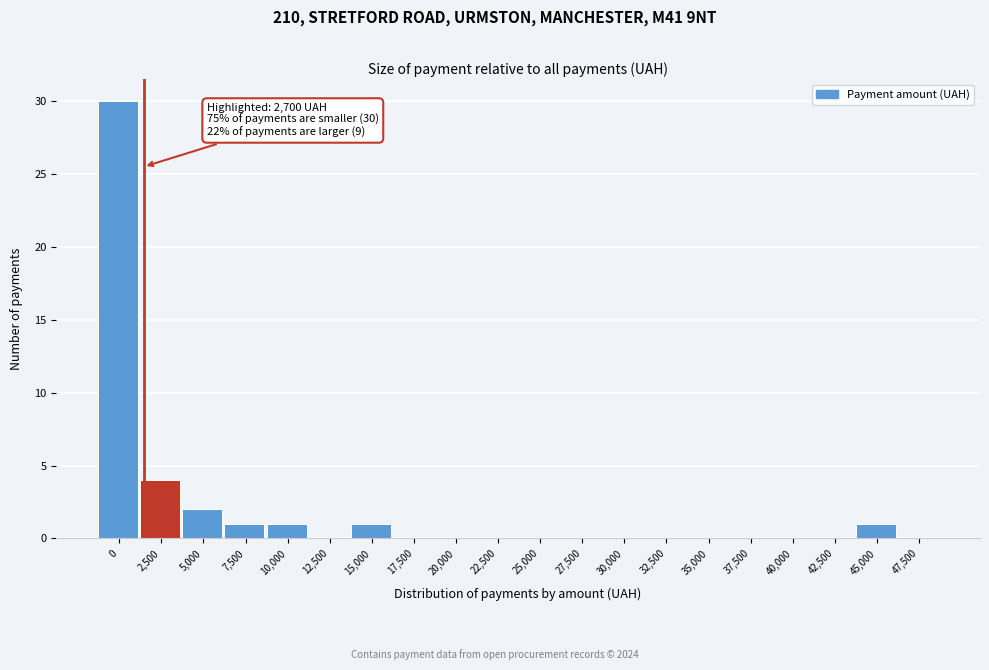

Reading right to left, extract all data points from this chart.

47,500=0	45,000=1	42,500=0	40,000=0	37,500=0	35,000=0	32,500=0	30,000=0	27,500=0	25,000=0	22,500=0	20,000=0	17,500=0	15,000=1	12,500=0	10,000=1	7,500=1	5,000=2	2,500=4	0=30